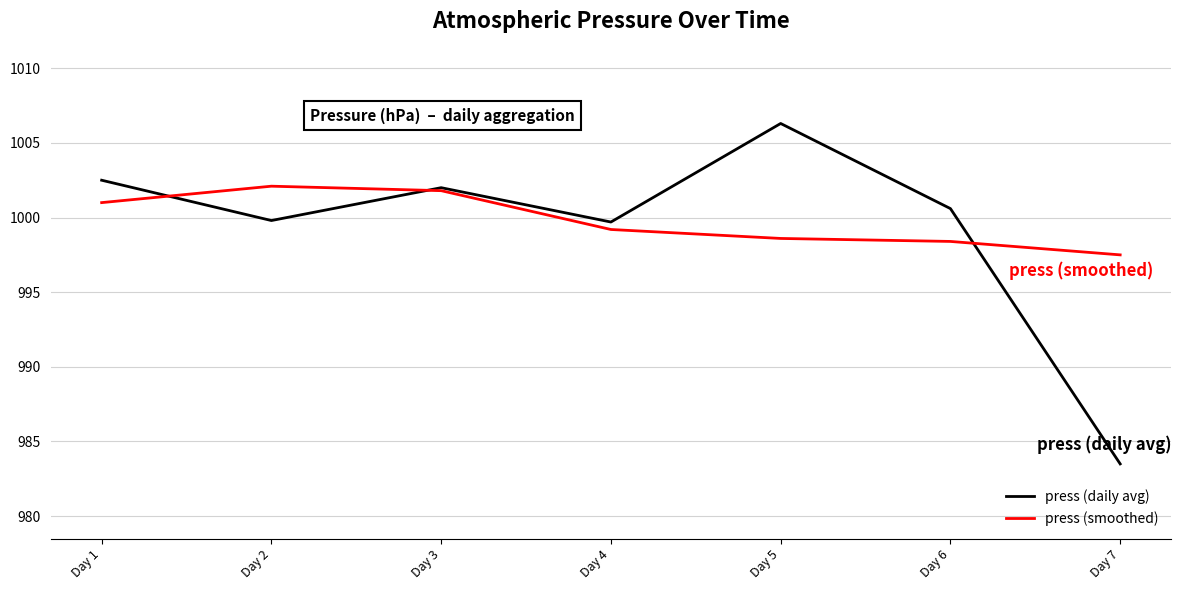

The press (daily avg) series shows 1776.4 at Day 4. True or false?

False